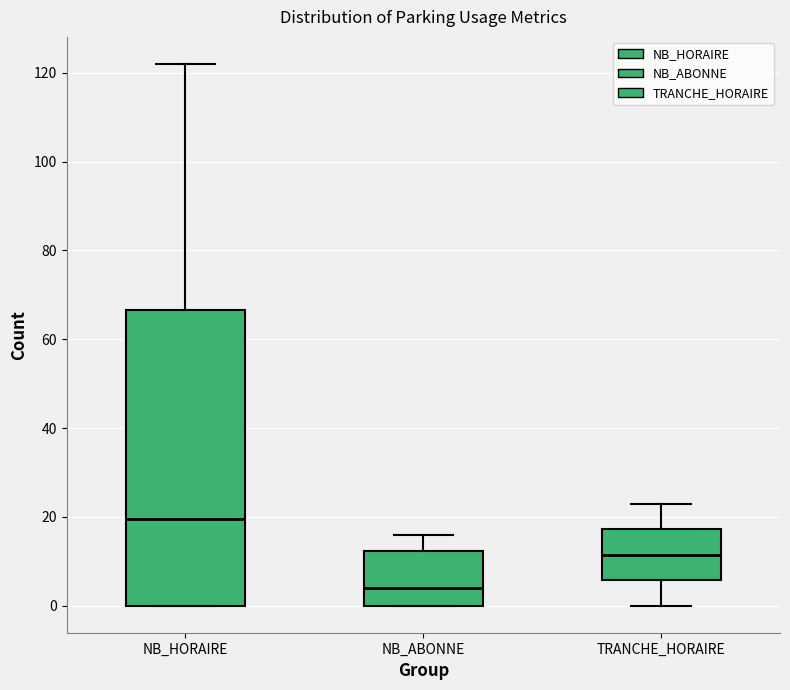

Reading left to right, transcribe this box plot: for each box, give where its median line is, the range the box spans, and where its two whiskers end, as read against the y-axis. The values are not printed on the chart, so give them approximately, as read against the axis.

NB_HORAIRE: median 20, box 0 to 66, whiskers 0 to 122
NB_ABONNE: median 4, box 0 to 12, whiskers 0 to 16
TRANCHE_HORAIRE: median 12, box 6 to 18, whiskers 0 to 24